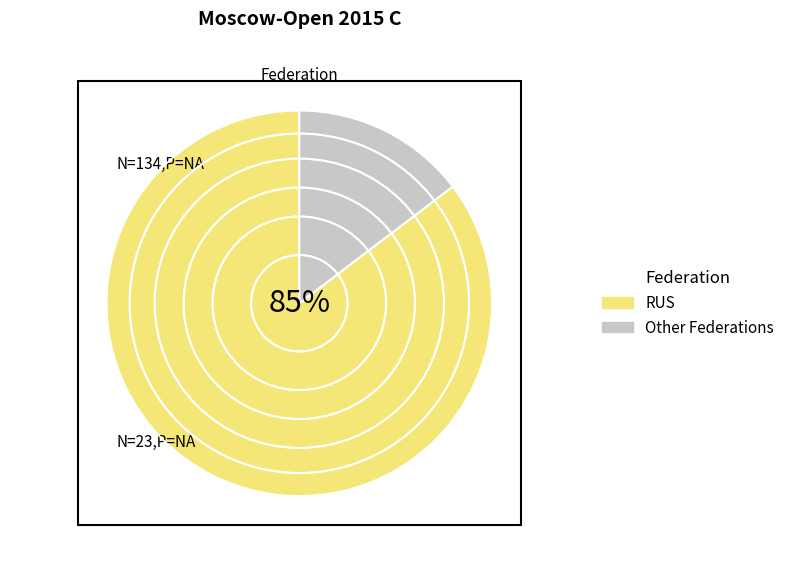

Does RUS represent more than half of the total?

Yes